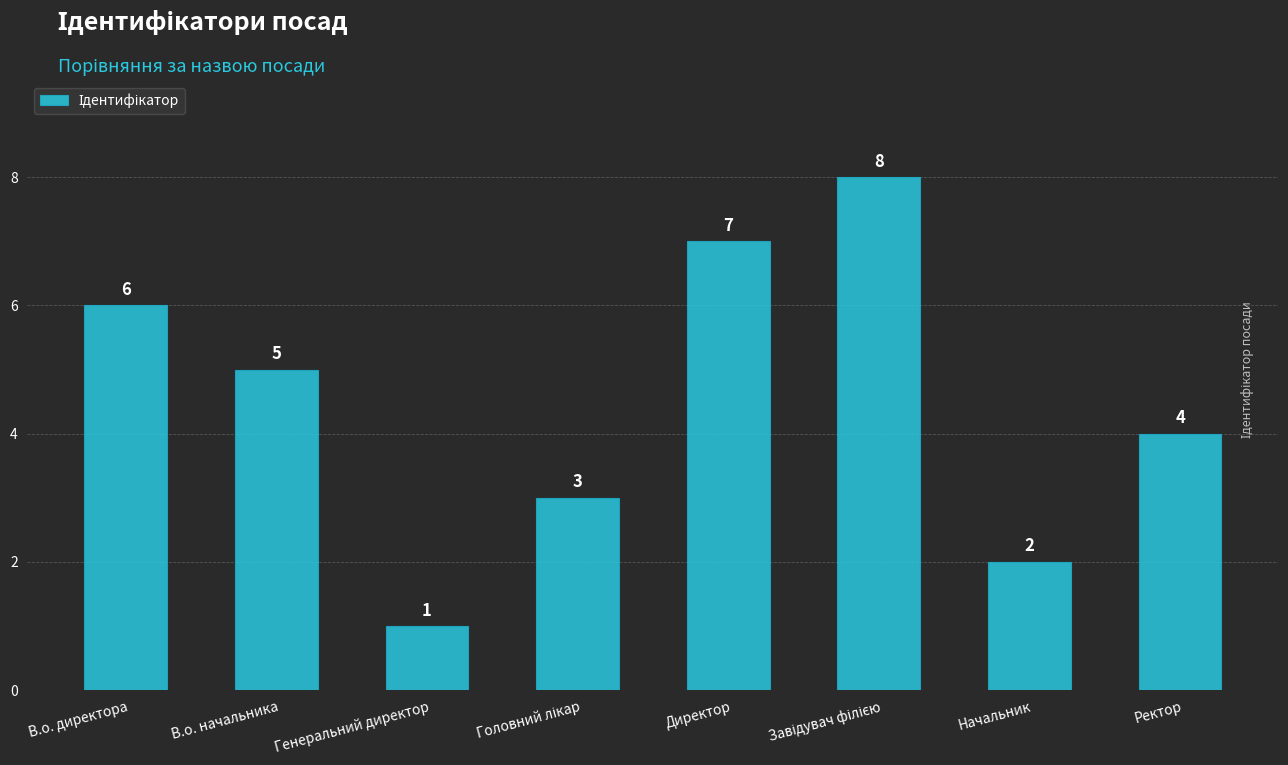

What is the sum of the values at В.о. начальника and Директор?

12